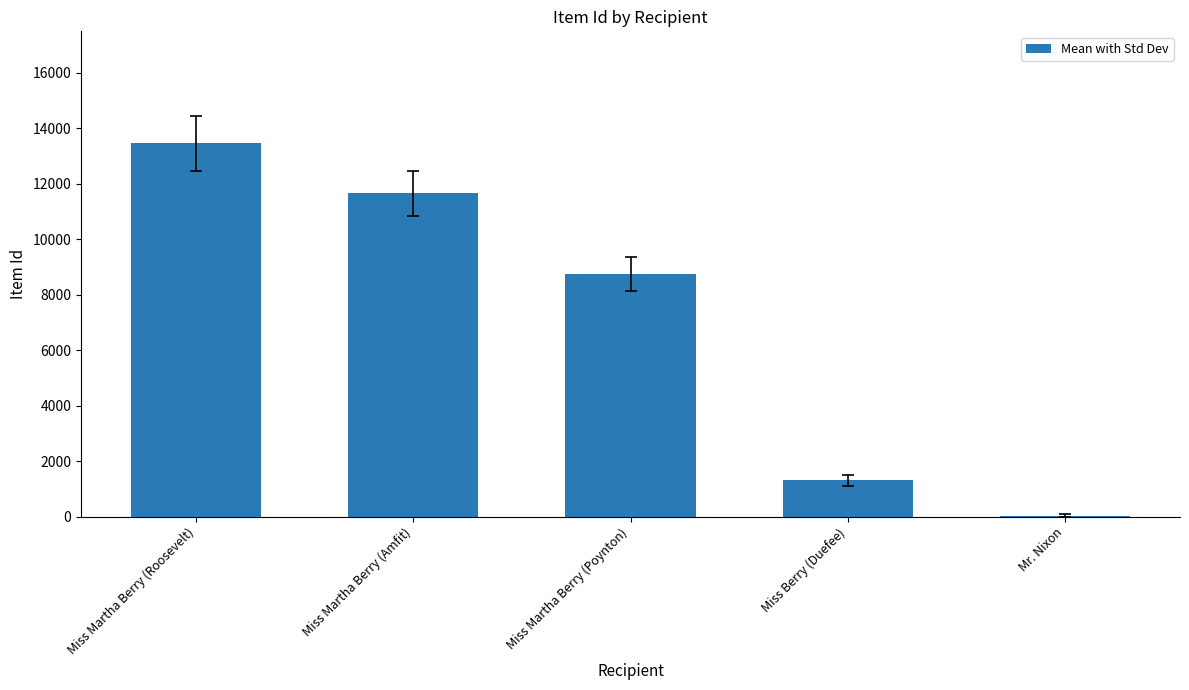

Between Miss Martha Berry (Amfit) and Miss Martha Berry (Poynton), which is larger?

Miss Martha Berry (Amfit)